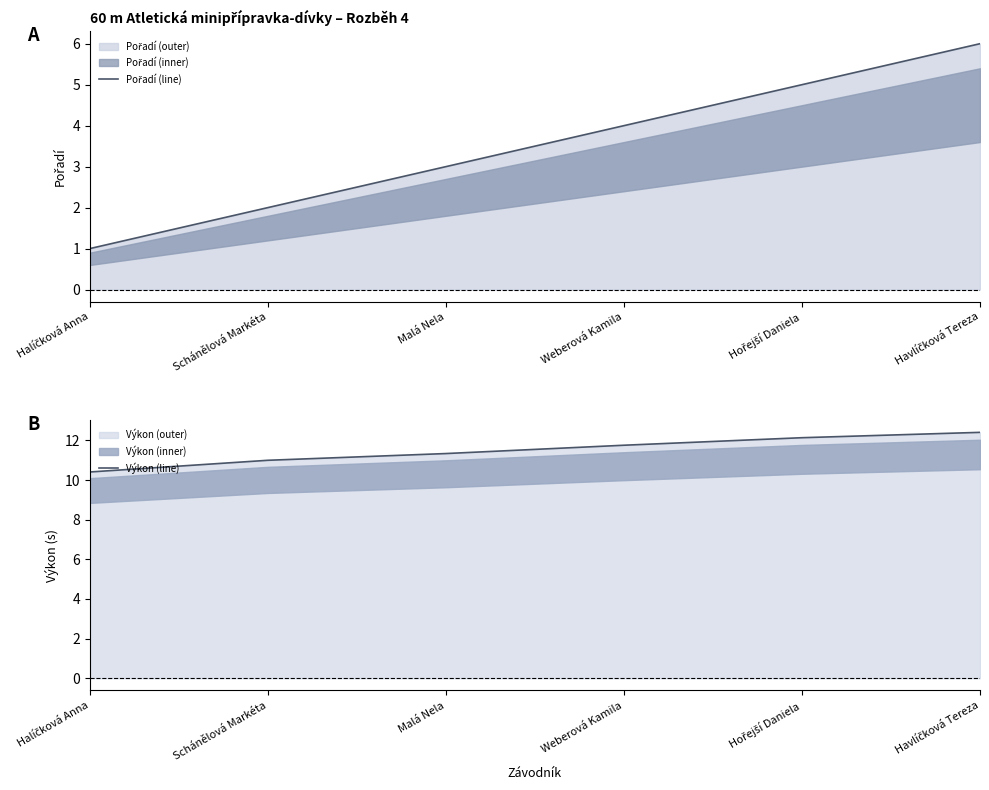

Reading left to right, list all the values displayed in this chart.

Pořadí (line): Halíčková Anna=1.0	Schánělová Markéta=2.0	Malá Nela=3.0	Weberová Kamila=4.0	Hořejší Daniela=5.0	Havlíčková Tereza=6.0
Výkon (line): Halíčková Anna=10.4	Schánělová Markéta=11.0	Malá Nela=11.3	Weberová Kamila=11.8	Hořejší Daniela=12.1	Havlíčková Tereza=12.4